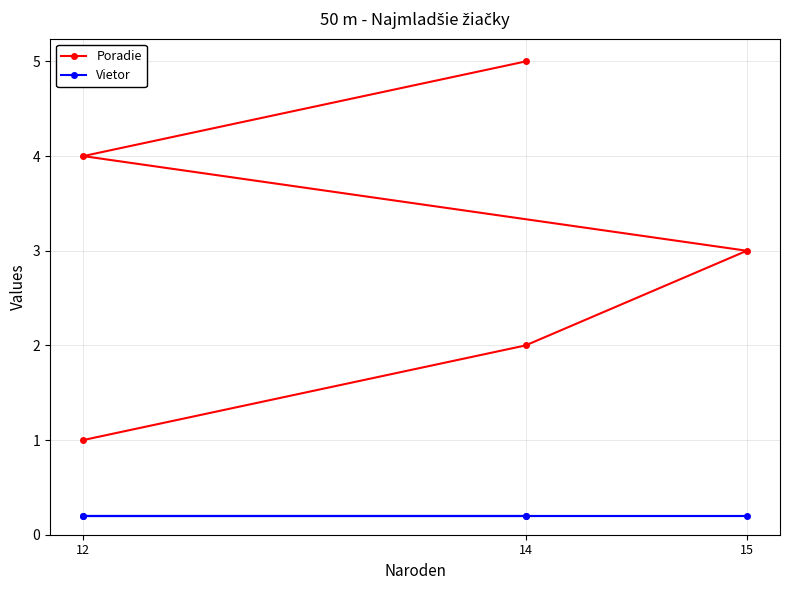

At how many categories does at least one series exceed 2?

3